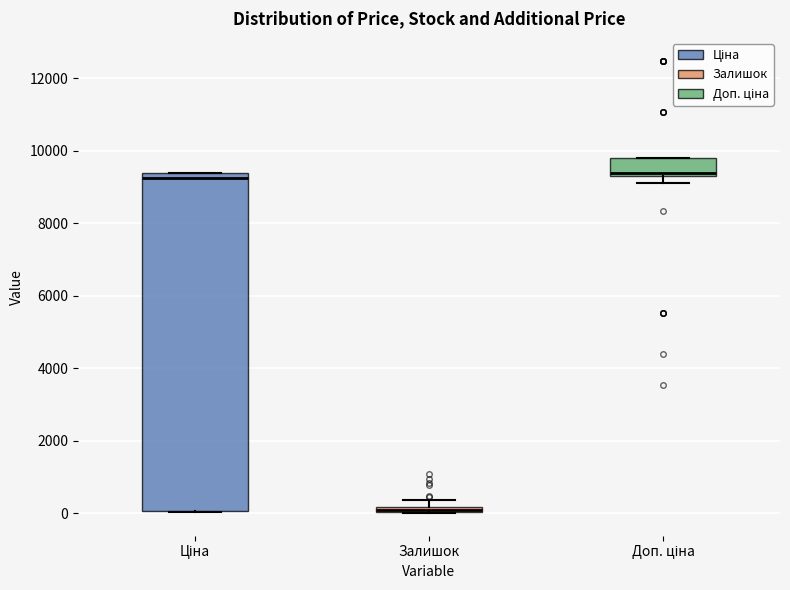

Comparing the boxes themselves (not the whiskers), which one is the tallest?

Ціна